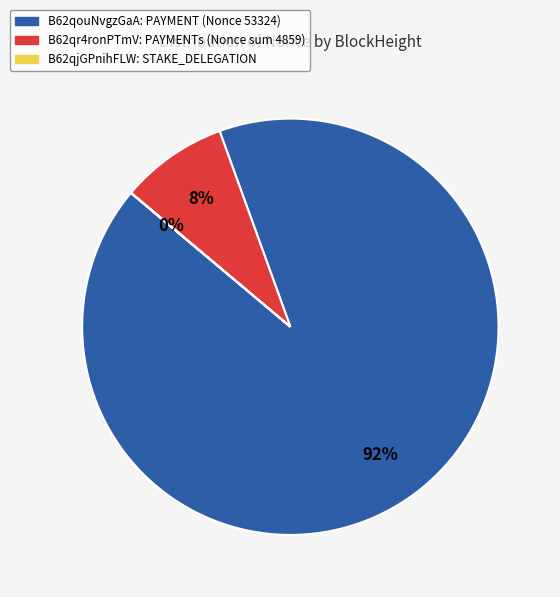

To the nearest percent, what is the average slice percentage?

33%